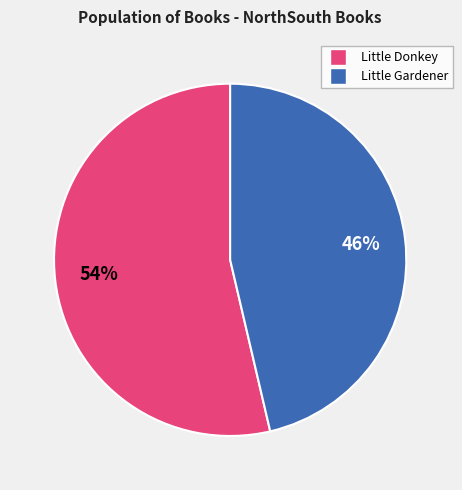

Which slice represents more than half of the pie?

Little Donkey